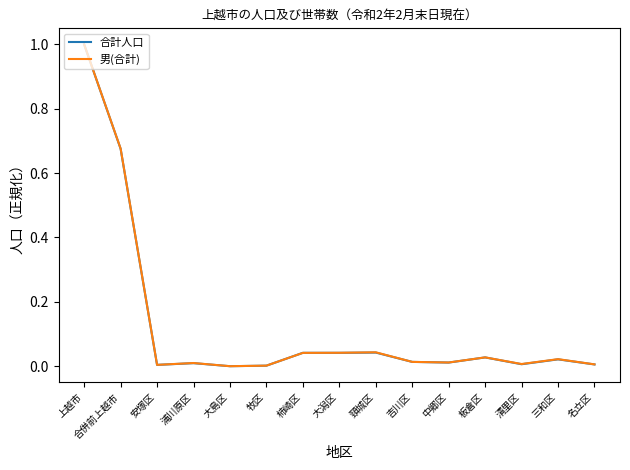

The 男(合計) series shows 0.6 at 大島区. True or false?

False